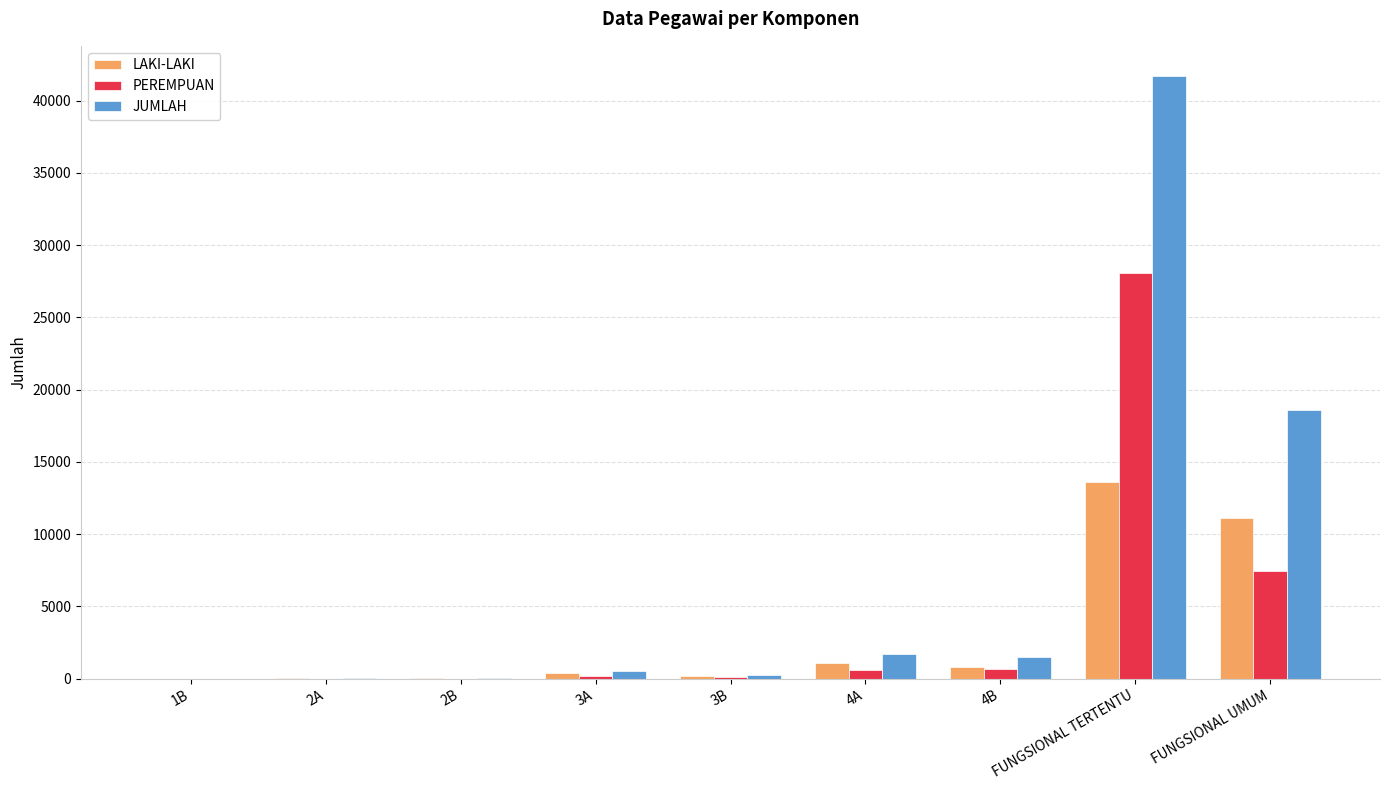

What is the sum of the PEREMPUAN values at 2A and 2B?

20